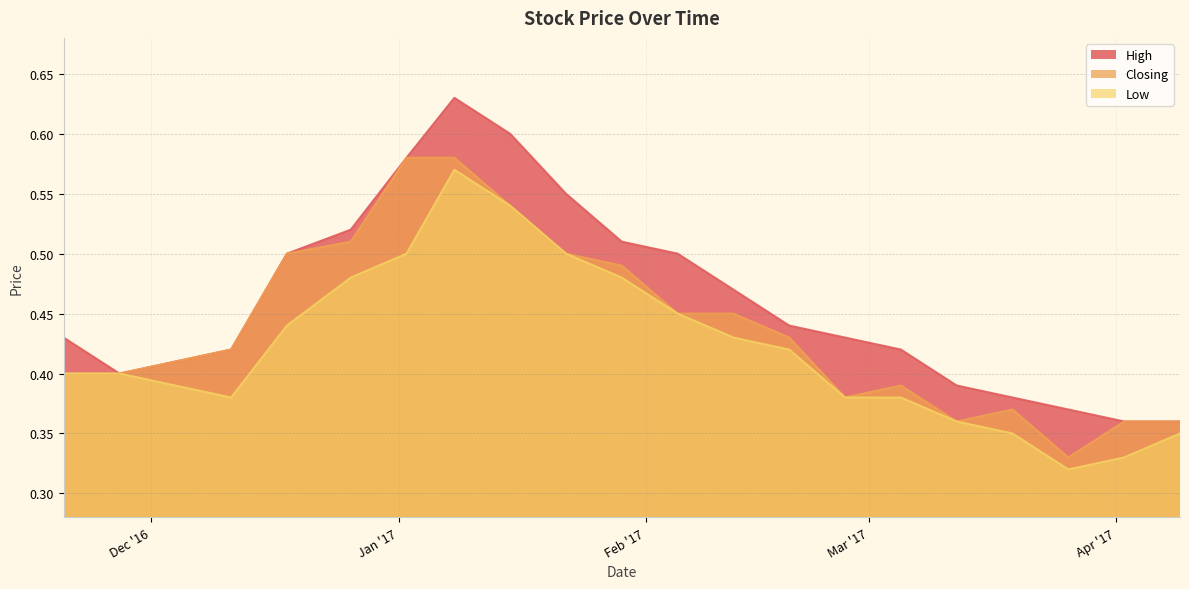

True or false: Low and High cross at least once.

False